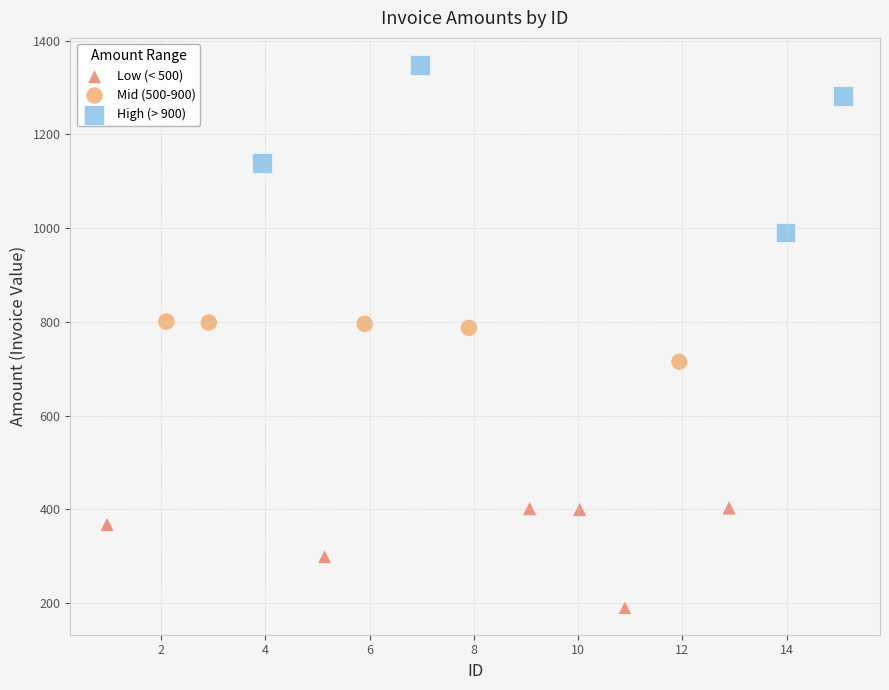

Which series reaches the maximum Y coordinate?

High (> 900)